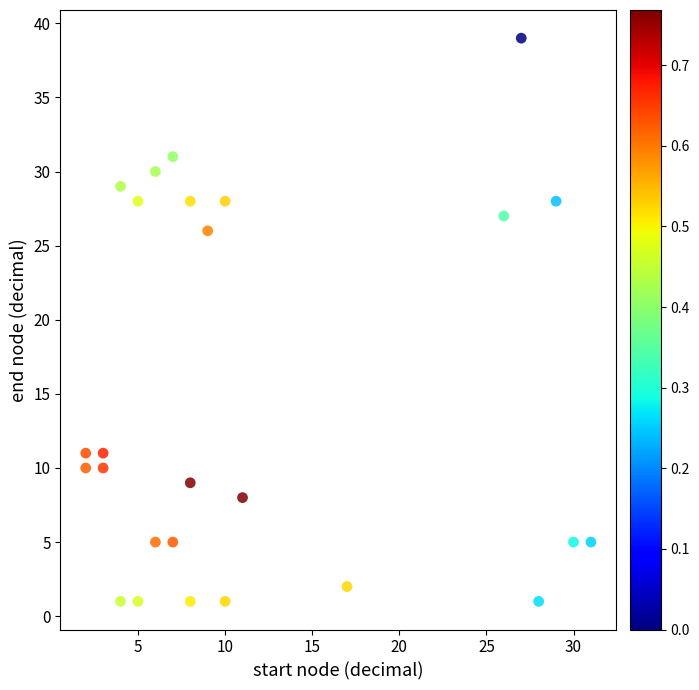

What Y value in the scatter plot is closest to 20?

26